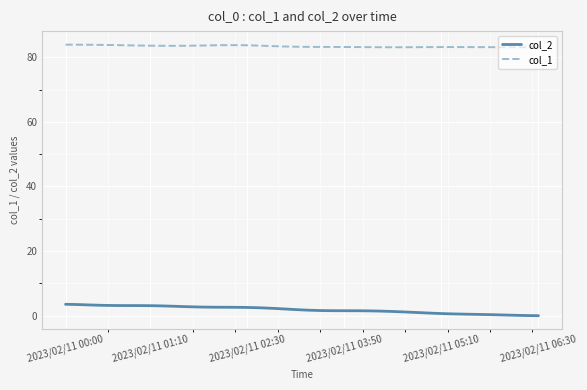

Which series has the largest total across all categories?

col_1